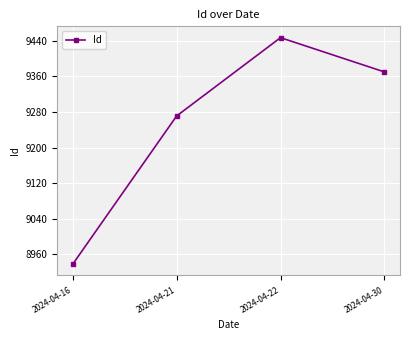

Which category has the highest value across all series?

2024-04-22